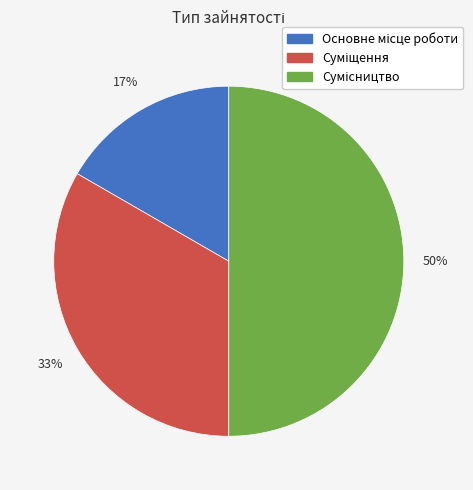

The Суміщення slice represents 41% of the pie. True or false?

False